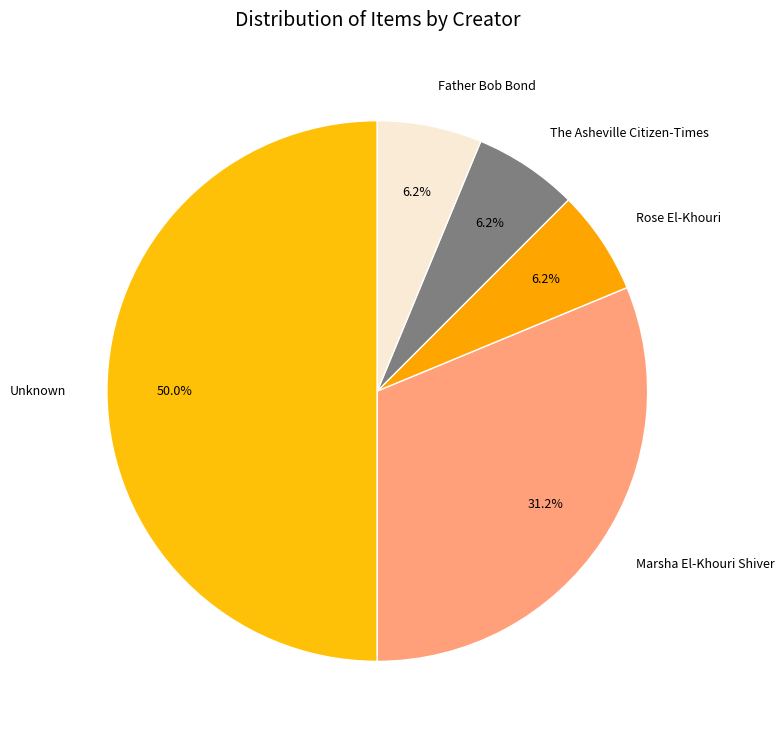

Is Marsha El-Khouri Shiver the majority of the pie?

No